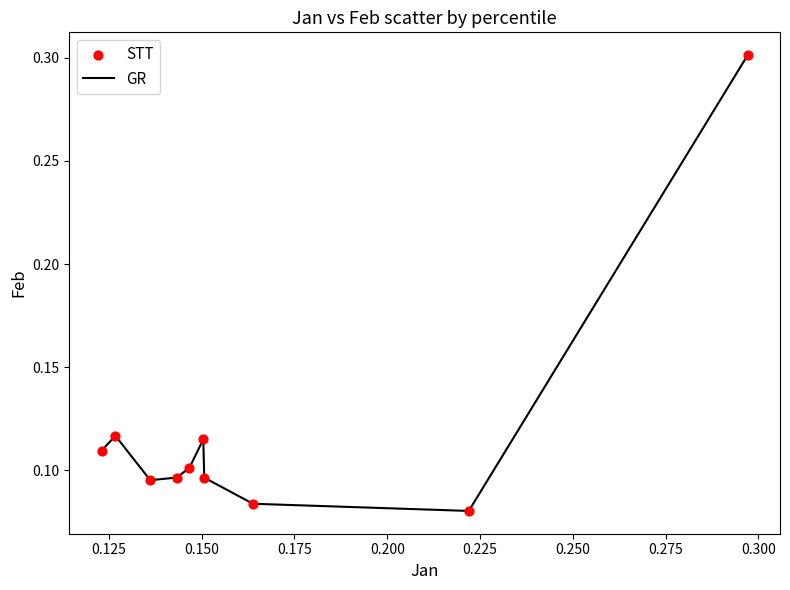

What is the maximum value shown in the chart?

0.3